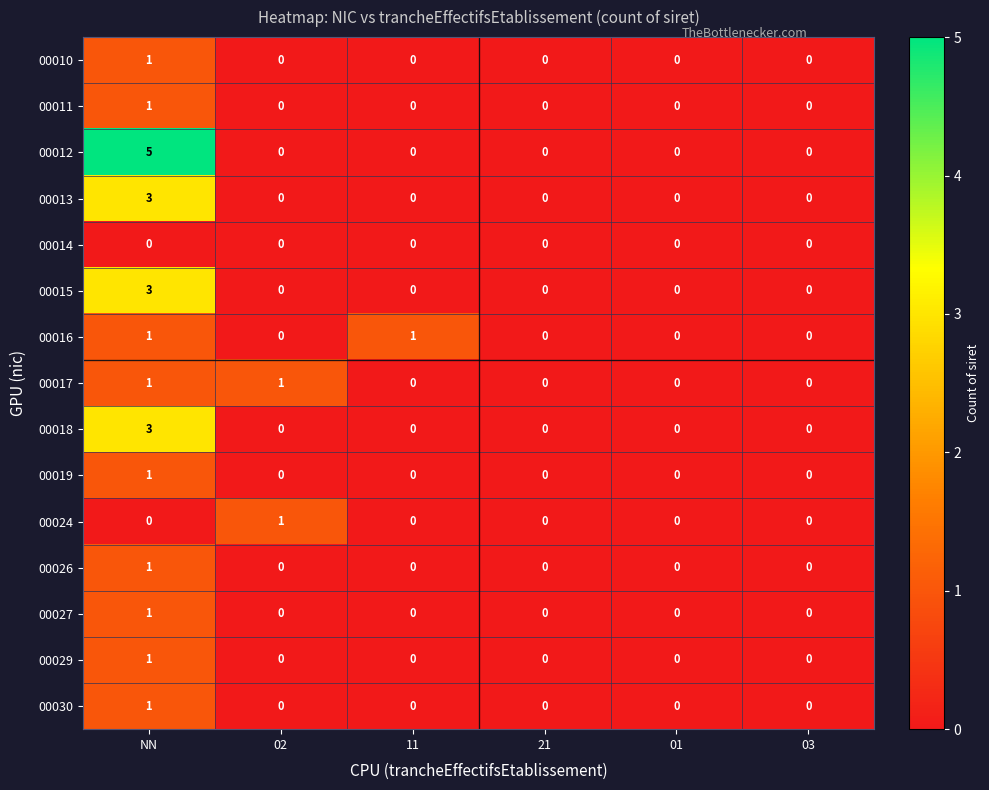

True or false: 00011 has a value of 0 at 02.

True